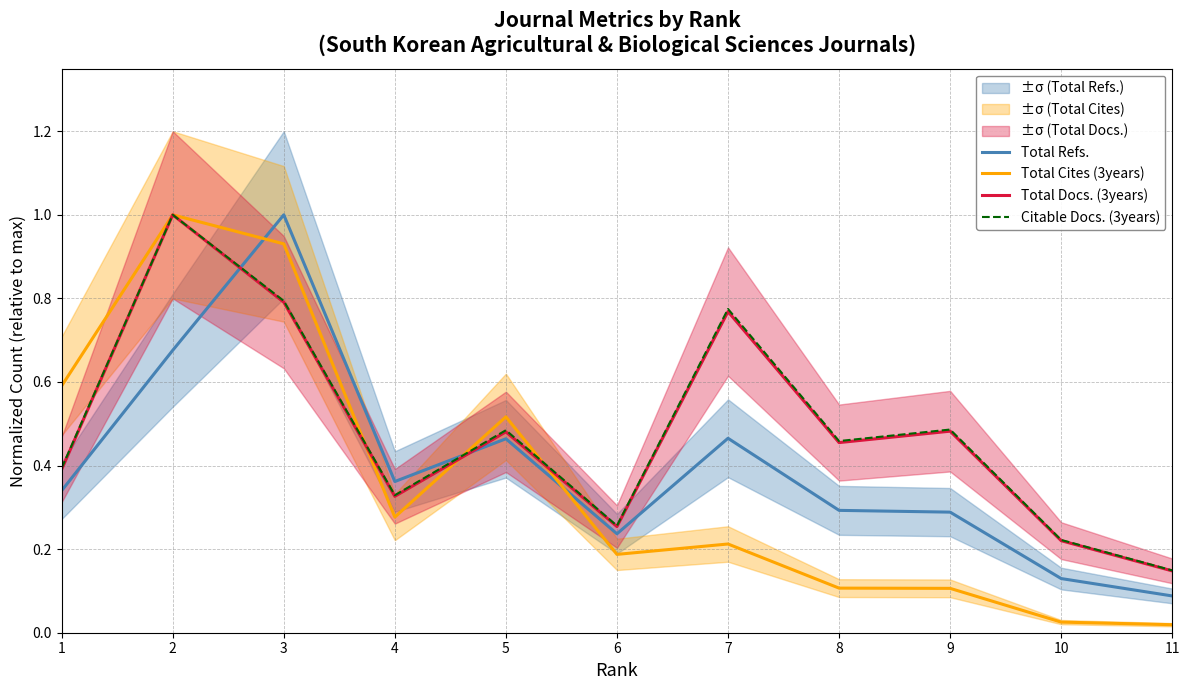

How many times do Total Cites (3years) and Citable Docs. (3years) cross each other?

3